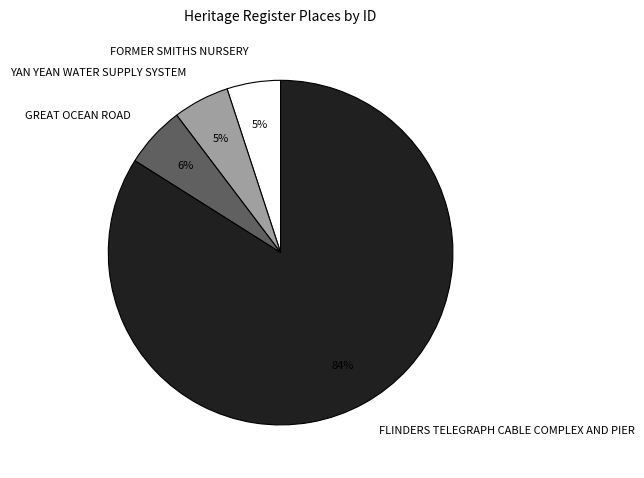

Is the sum of FORMER SMITHS NURSERY and GREAT OCEAN ROAD greater than half?

No